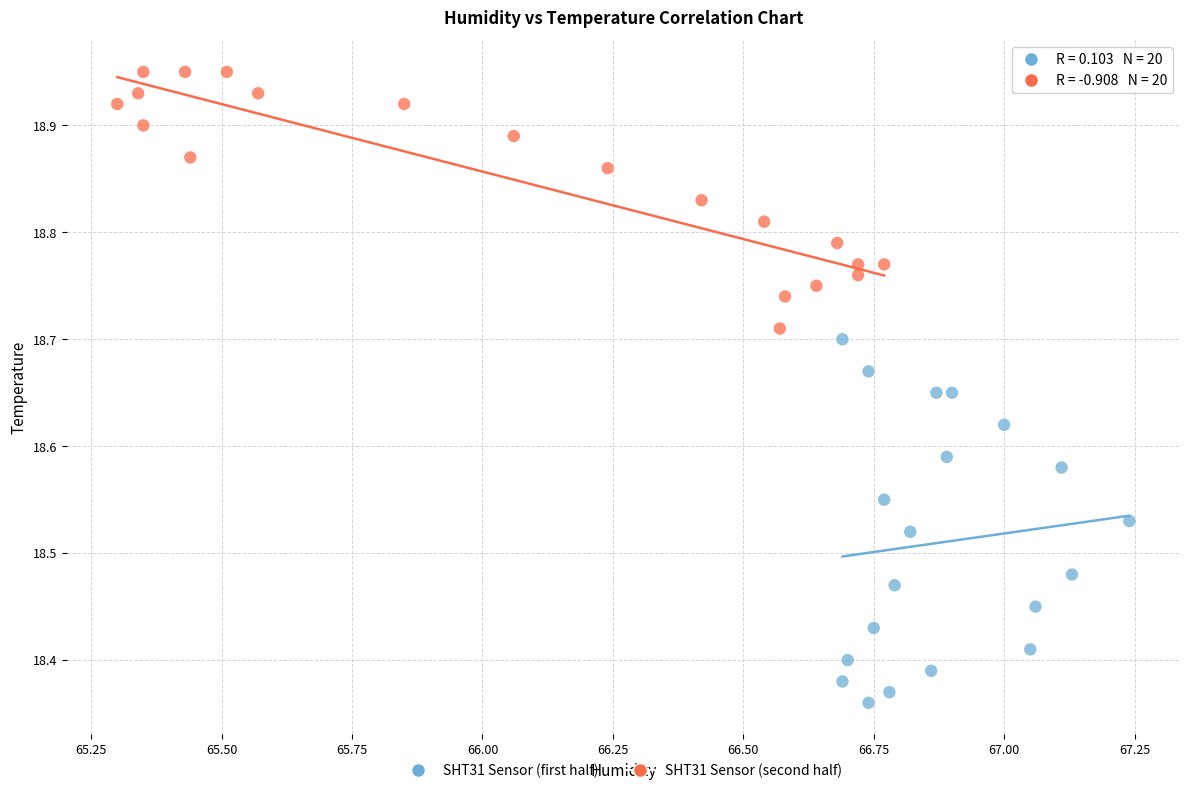

Which series has the largest Y range (max minus min)?

SHT31 Sensor (first half)